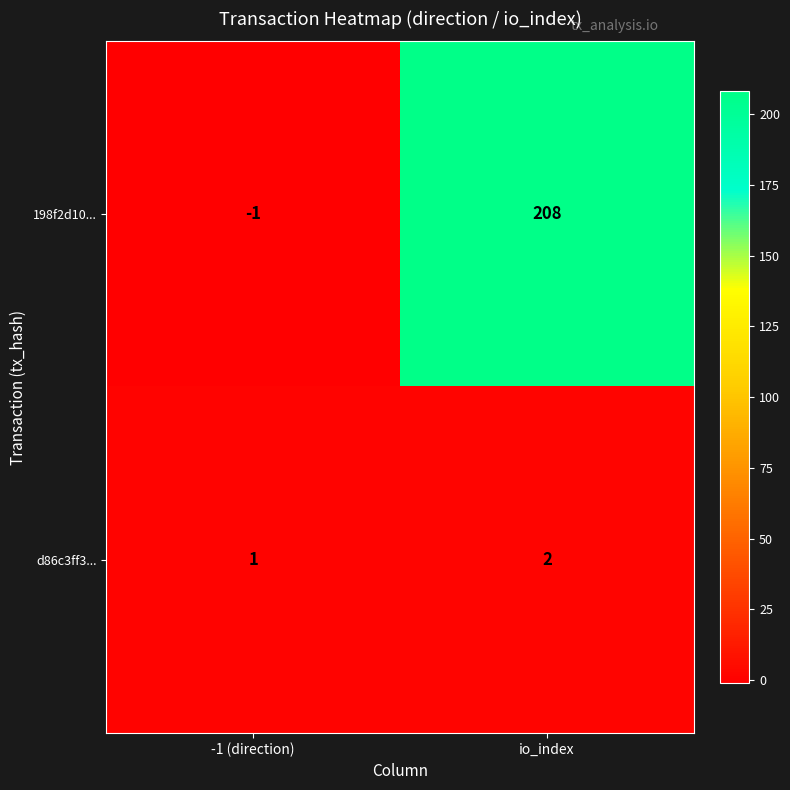

Reading left to right, list all the values displayed in this chart.

198f2d10...: -1	208
d86c3ff3...: 1	2